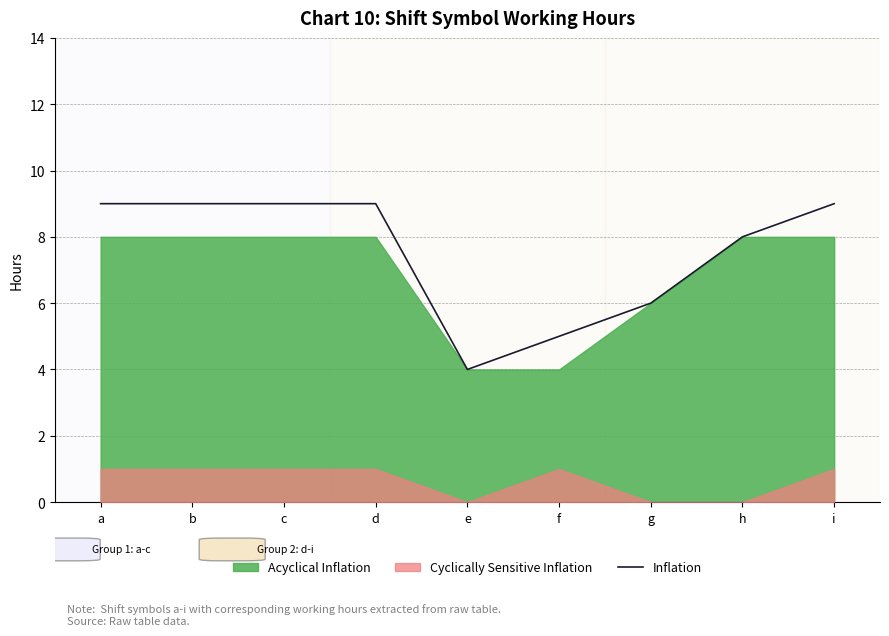

What is the difference between the maximum and minimum values?

5.0